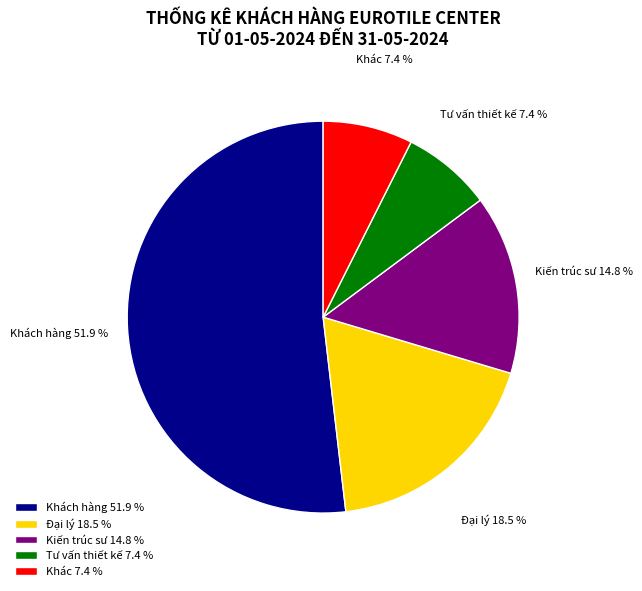

Do Đại lý 18.5 % and Kiến trúc sư 14.8 % together represent more than half of the pie?

No